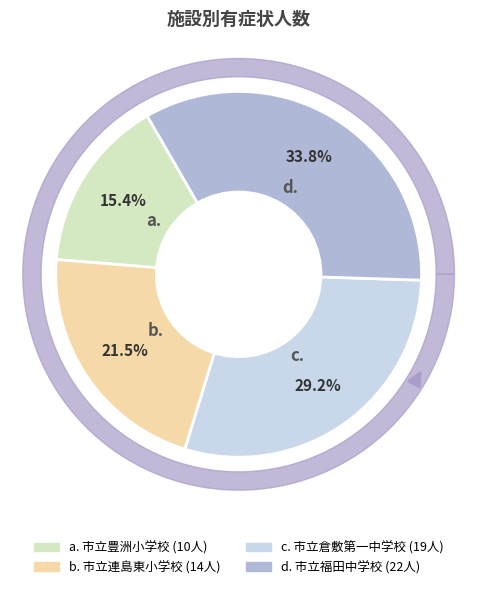

What is the change in value from 市立豊洲小学校 to 市立連島東小学校?

+4